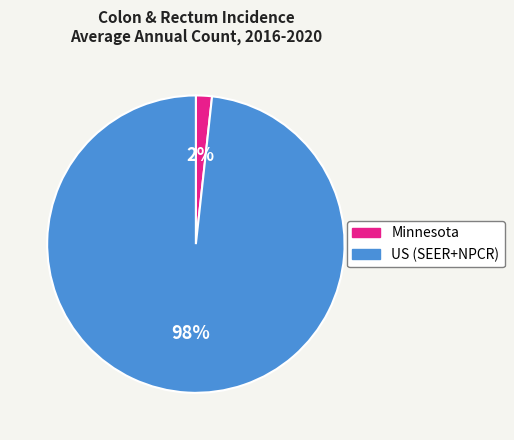

Does Minnesota represent more than half of the total?

No